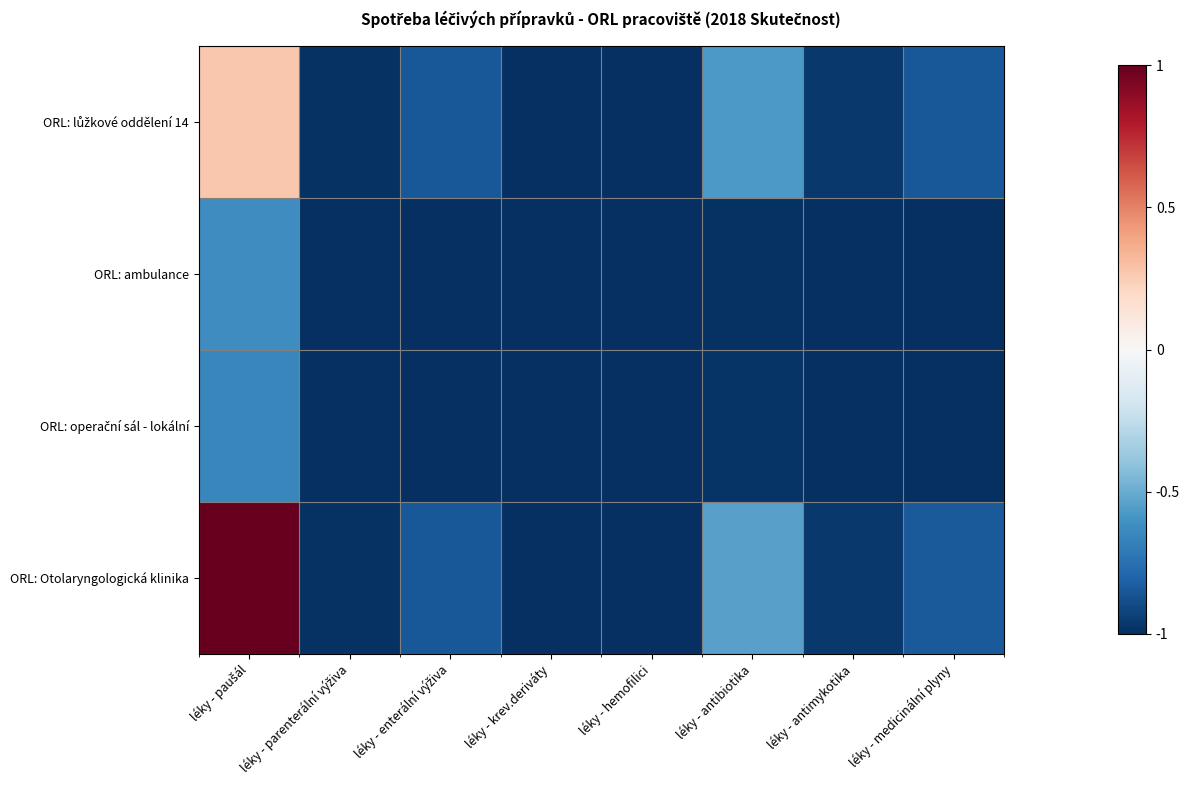

Rank the series by their maximum value, from lowest to highest.

ORL: operační sál - lokální, ORL: ambulance, ORL: lůžkové oddělení 14, ORL: Otolaryngologická klinika